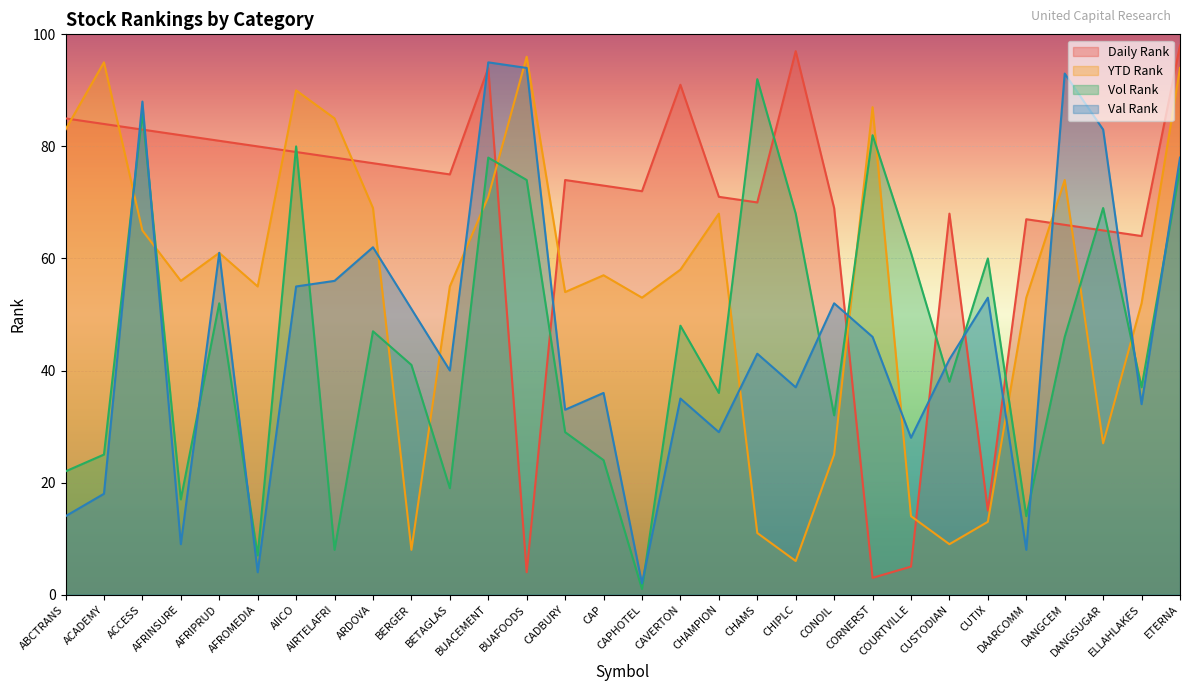

Which series changed the most between CONOIL and DAARCOMM?

Val Rank